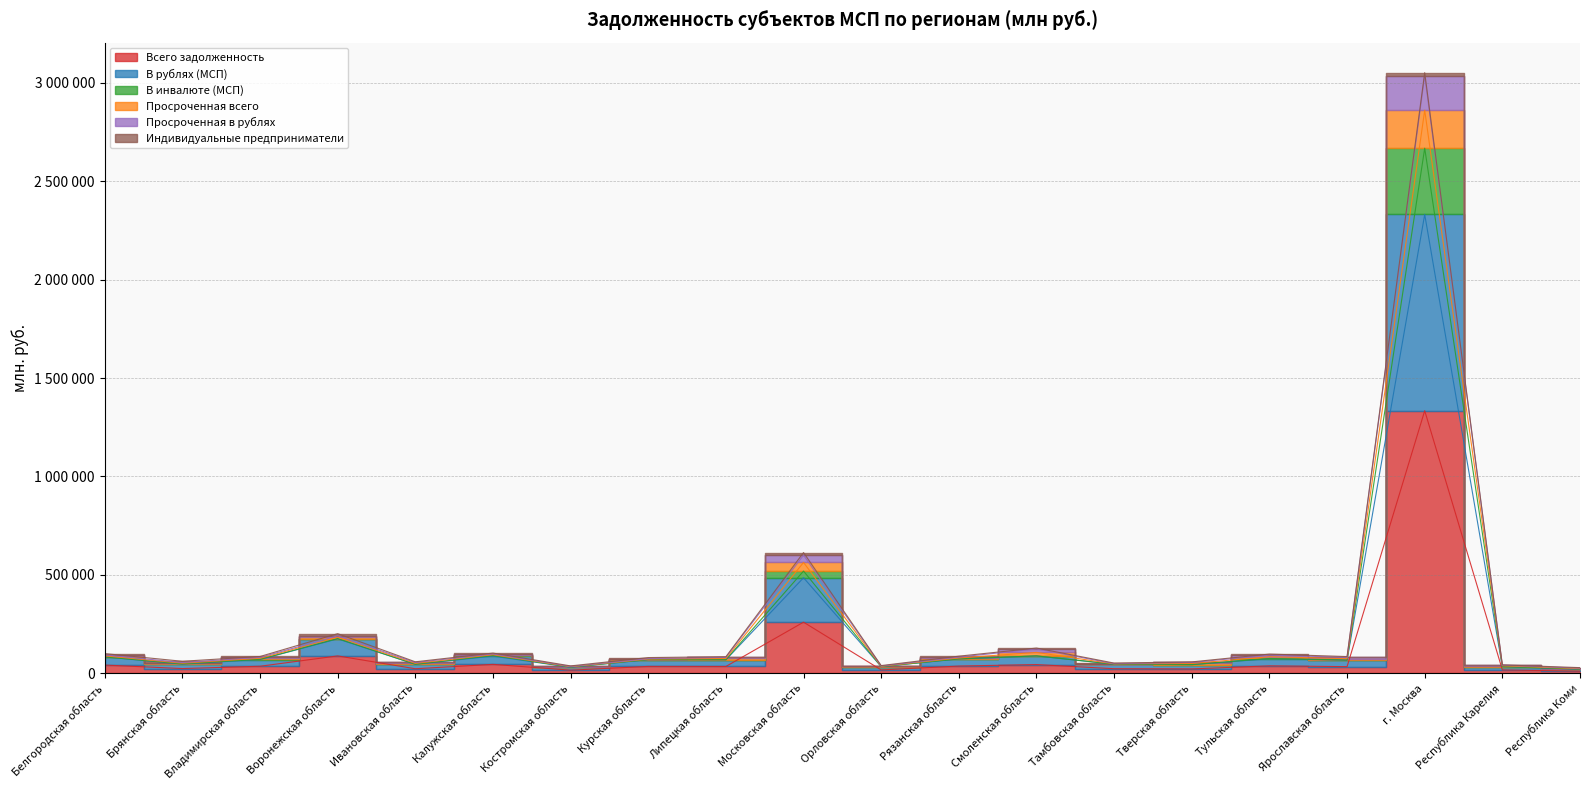

Where is the first local minimum for Всего задолженность?

Брянская область